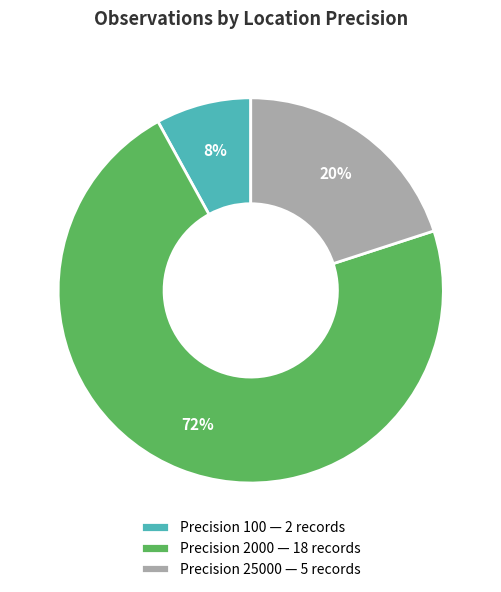

Does any single category account for the majority?

Yes